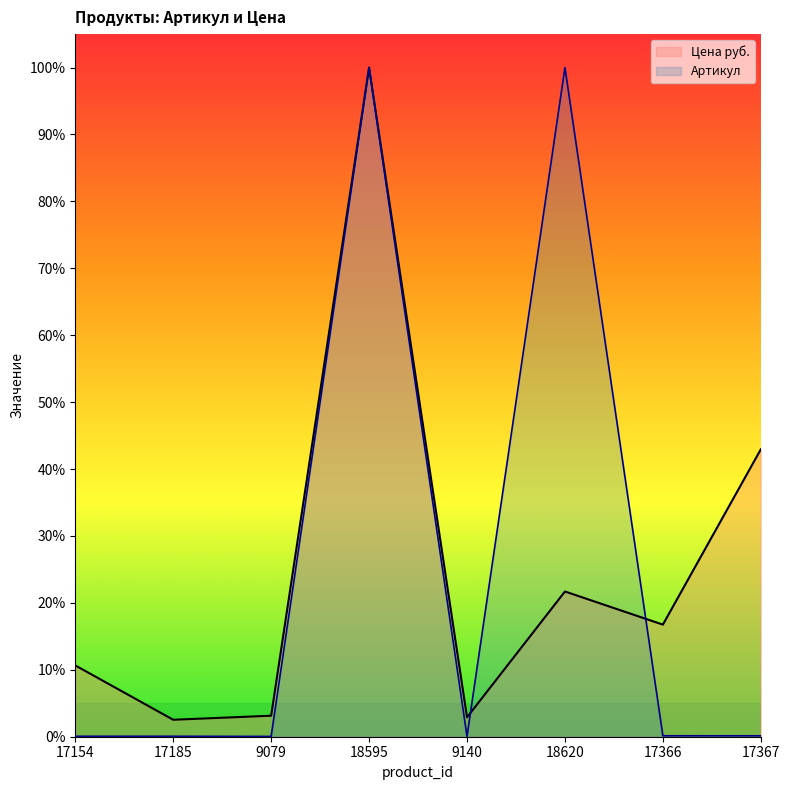

What is the total value across all series at 18595?

2.0